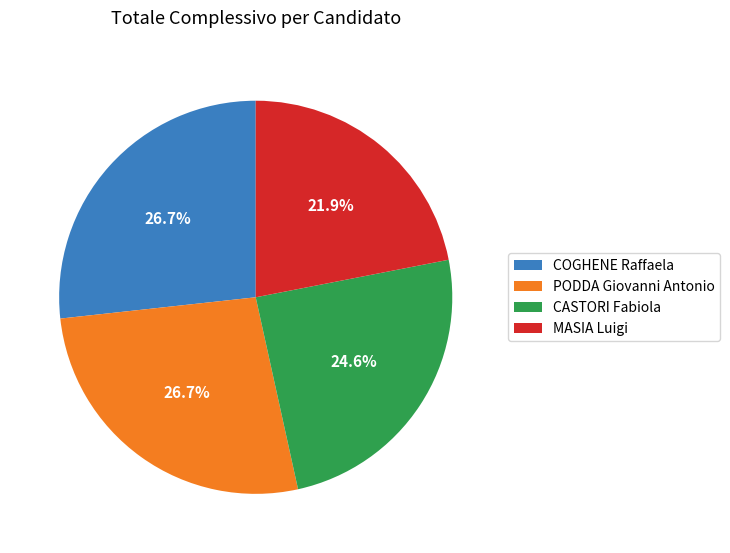

The COGHENE Raffaela slice represents 27% of the pie. True or false?

True